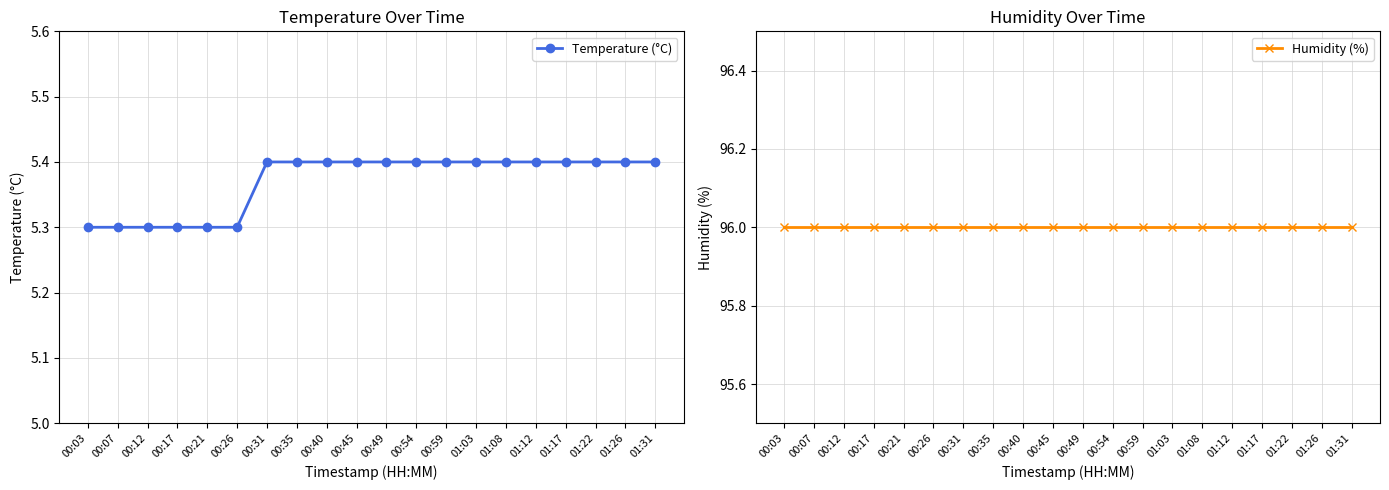

Reading left to right, what are all the values shown in this chart?

Temperature (°C): 5.3	5.3	5.3	5.3	5.3	5.3	5.4	5.4	5.4	5.4	5.4	5.4	5.4	5.4	5.4	5.4	5.4	5.4	5.4	5.4
Humidity (%): 96.0	96.0	96.0	96.0	96.0	96.0	96.0	96.0	96.0	96.0	96.0	96.0	96.0	96.0	96.0	96.0	96.0	96.0	96.0	96.0